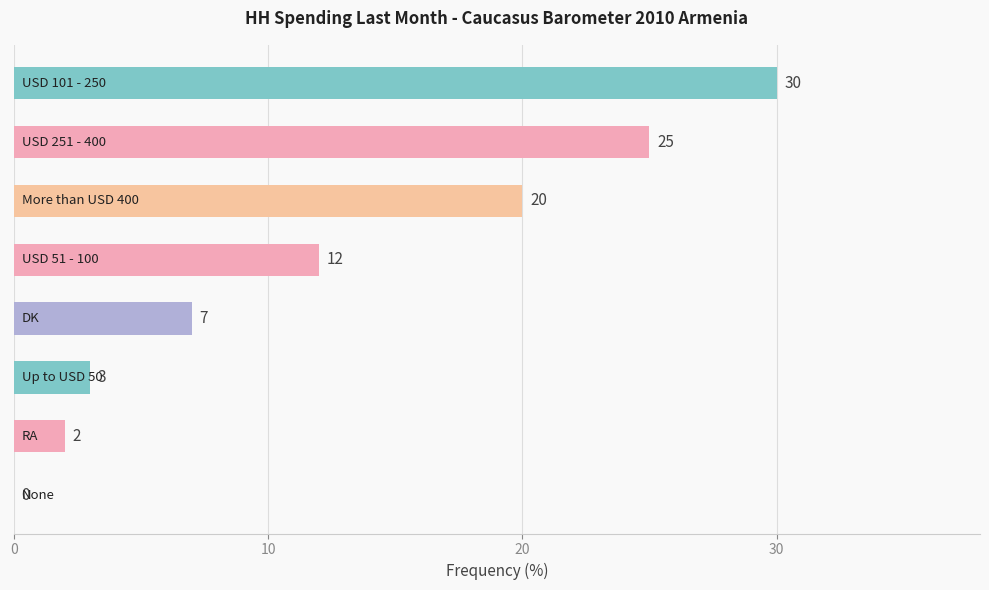

What is the sum of all values?

99